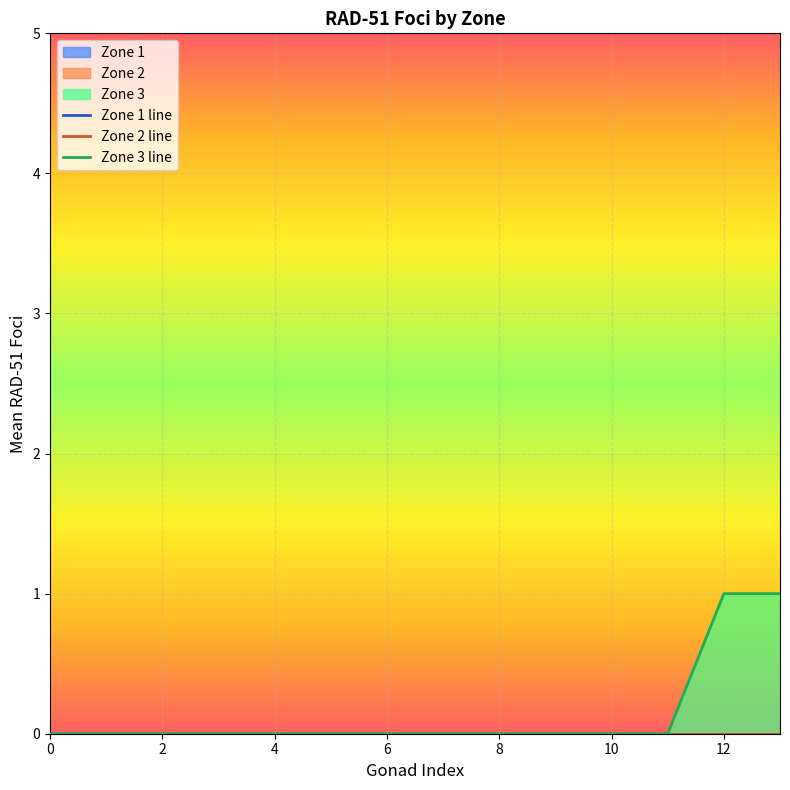

True or false: Zone 3 and Zone 2 intersect in this chart.

False